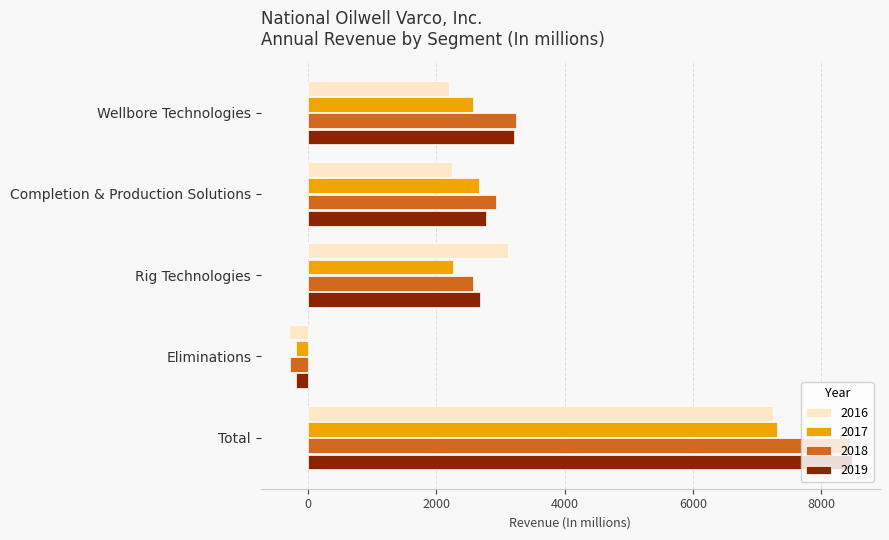

What is the spread (max minus min) of values at Completion & Production Solutions?

690